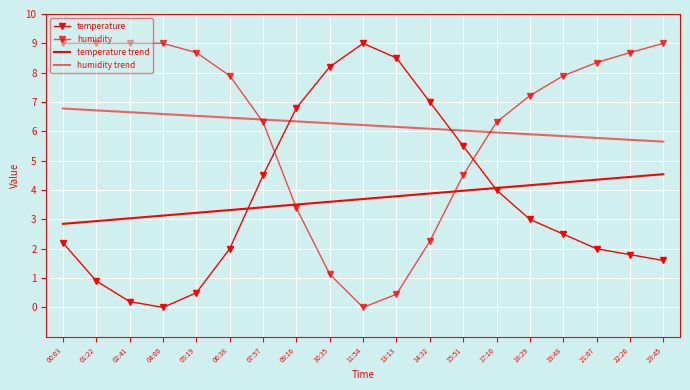

Is this an area chart (filled region under the line)?

No